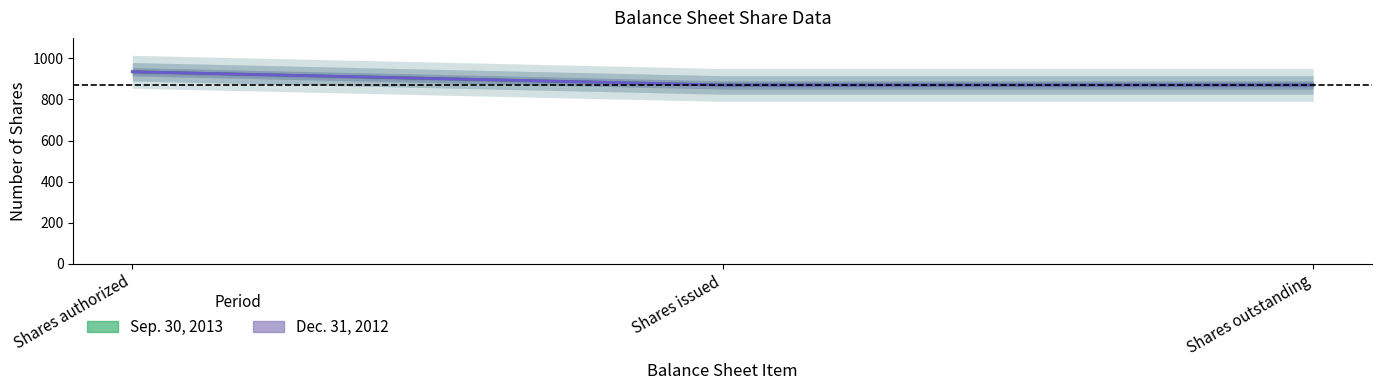

Between Shares authorized and Shares issued, which series saw the biggest shift?

Sep. 30, 2013